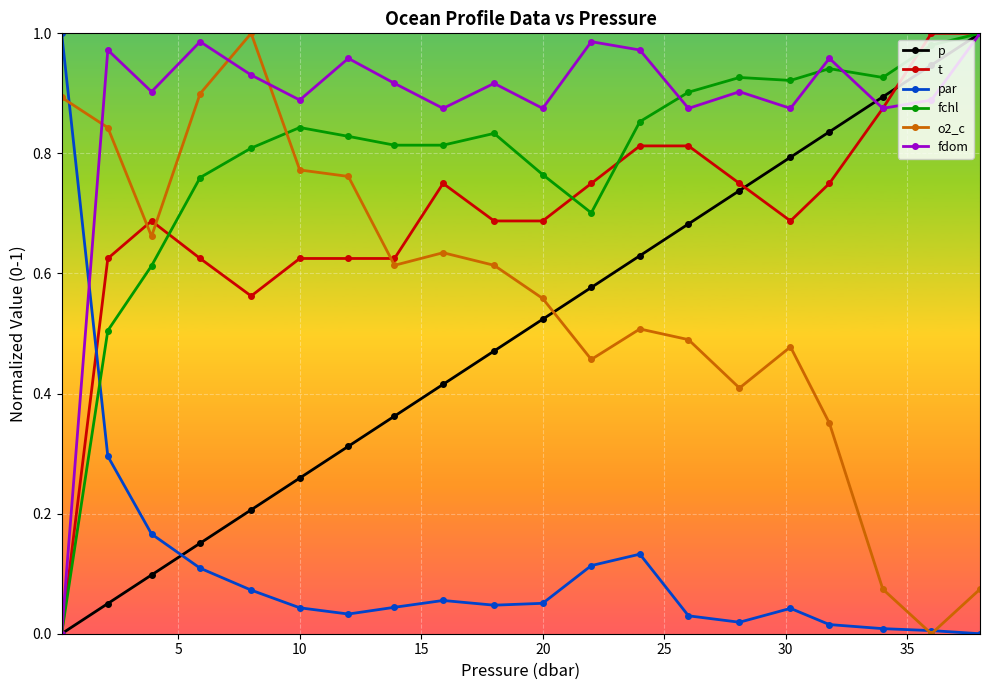

How many intersections are there between o2_c and t?

3